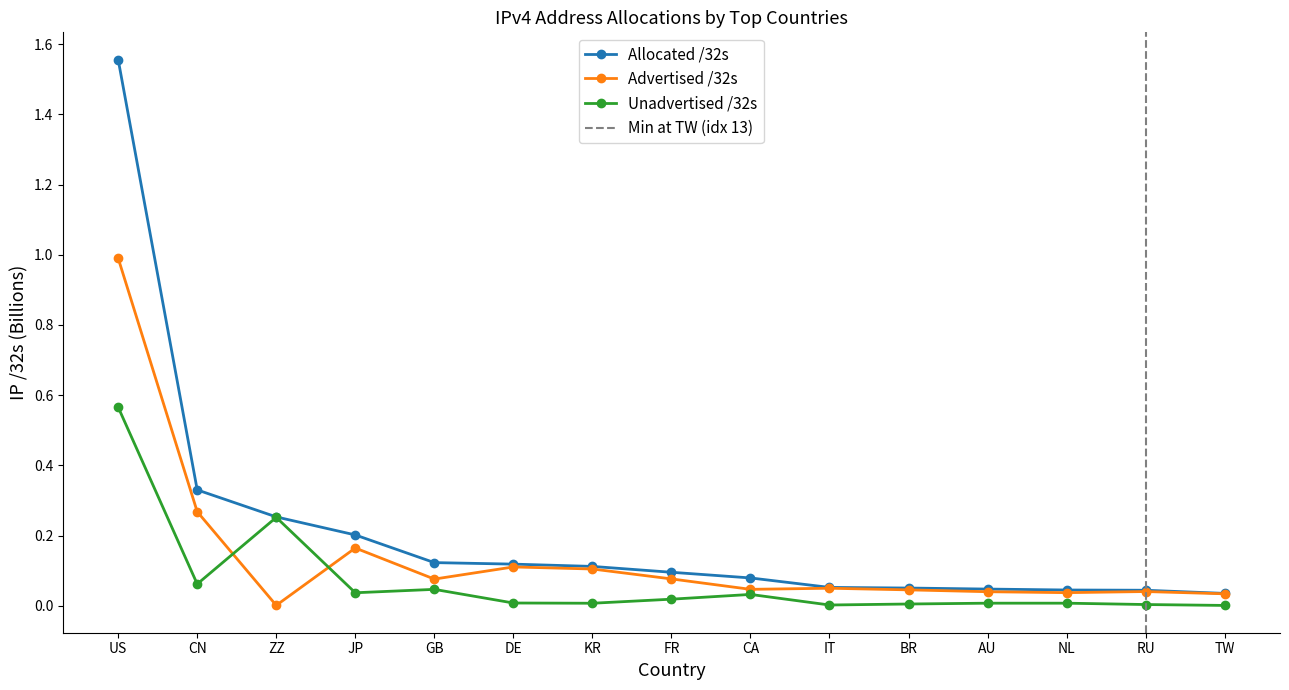

What is the sum of all Unadvertised /32s values?

1.1